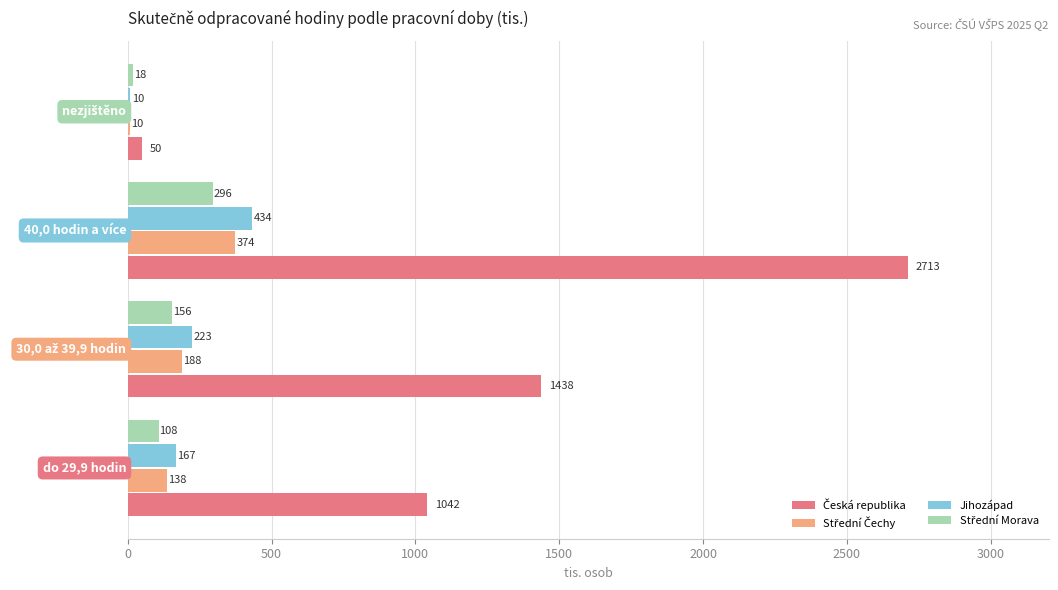

What is the value of the Střední Morava bar at the 3rd from the left?

295.5